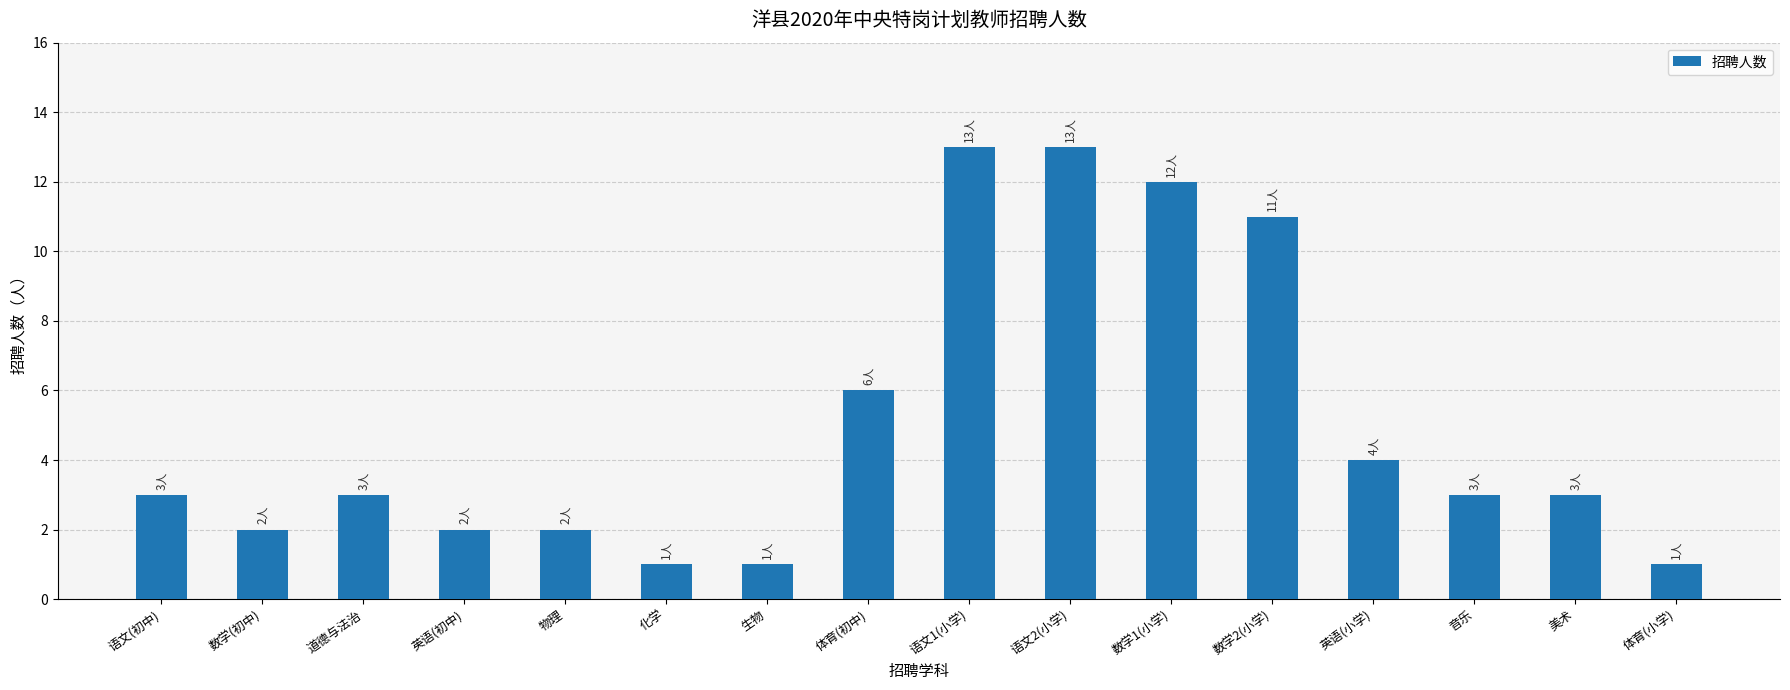

Reading left to right, extract all data points from this chart.

语文(初中)=3	数学(初中)=2	道德与法治=3	英语(初中)=2	物理=2	化学=1	生物=1	体育(初中)=6	语文1(小学)=13	语文2(小学)=13	数学1(小学)=12	数学2(小学)=11	英语(小学)=4	音乐=3	美术=3	体育(小学)=1